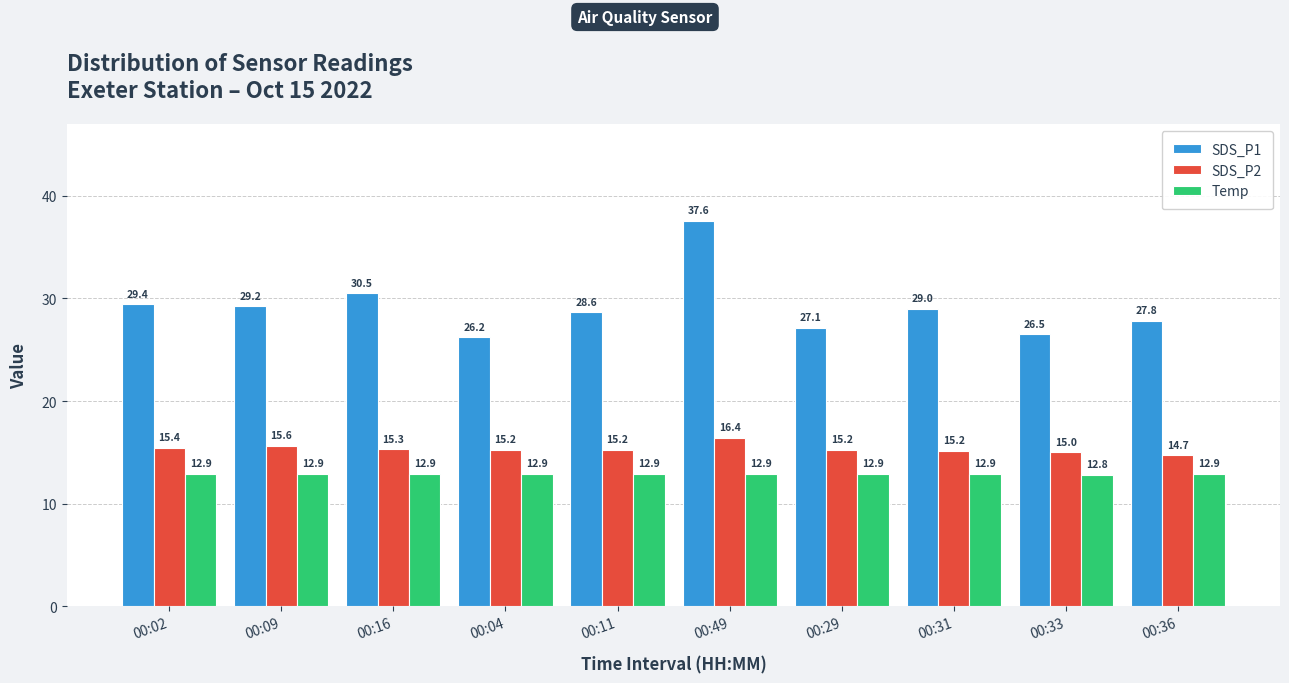

What is the value of the SDS_P2 bar at the 5th from the left?

15.2